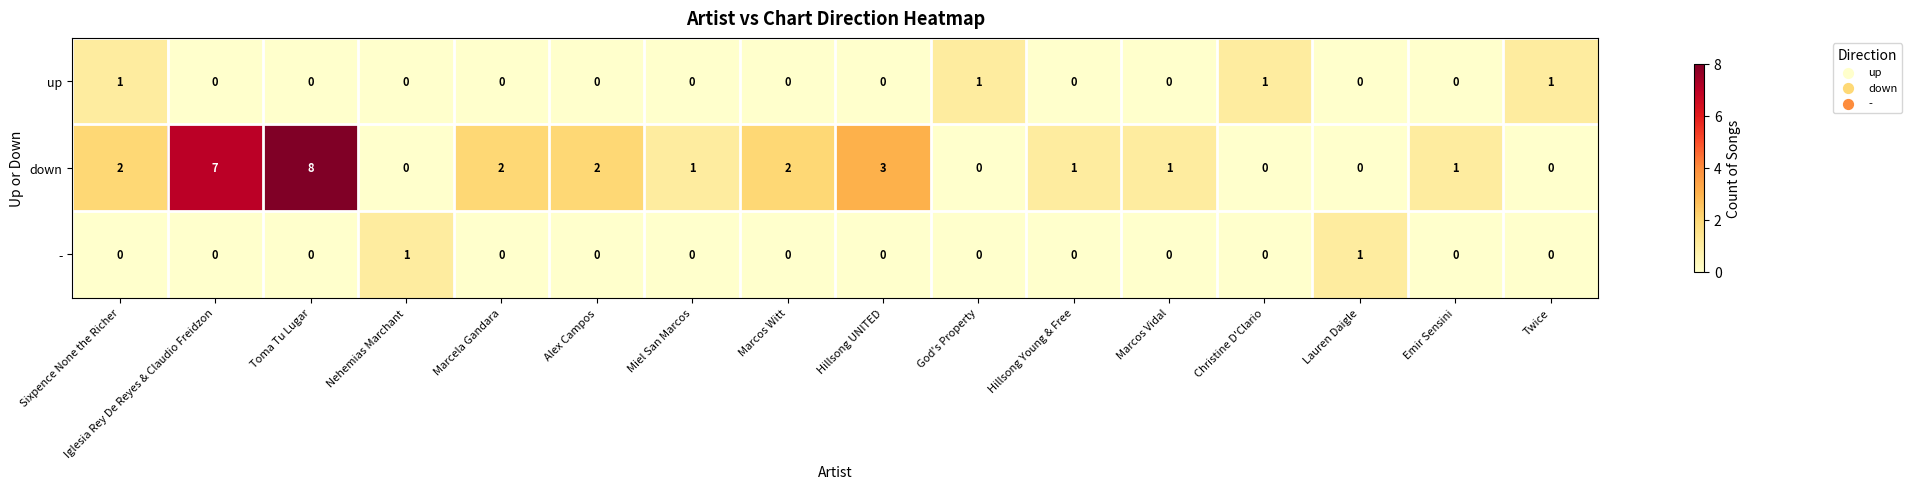

At which category does the chart reach its peak across all series?

Toma Tu Lugar